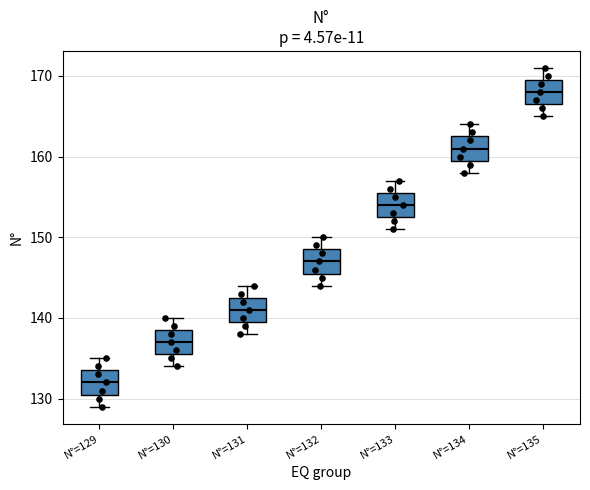

Reading left to right, transcribe this box plot: for each box, give where its median line is, the range the box spans, and where its two whiskers end, as read against the y-axis. The values are not printed on the chart, so give them approximately, as read against the axis.

N°=129: median 132, box 131 to 134, whiskers 129 to 135
N°=130: median 137, box 136 to 139, whiskers 134 to 140
N°=131: median 141, box 140 to 143, whiskers 138 to 144
N°=132: median 147, box 146 to 149, whiskers 144 to 150
N°=133: median 154, box 153 to 156, whiskers 151 to 157
N°=134: median 161, box 160 to 163, whiskers 158 to 164
N°=135: median 168, box 167 to 170, whiskers 165 to 171